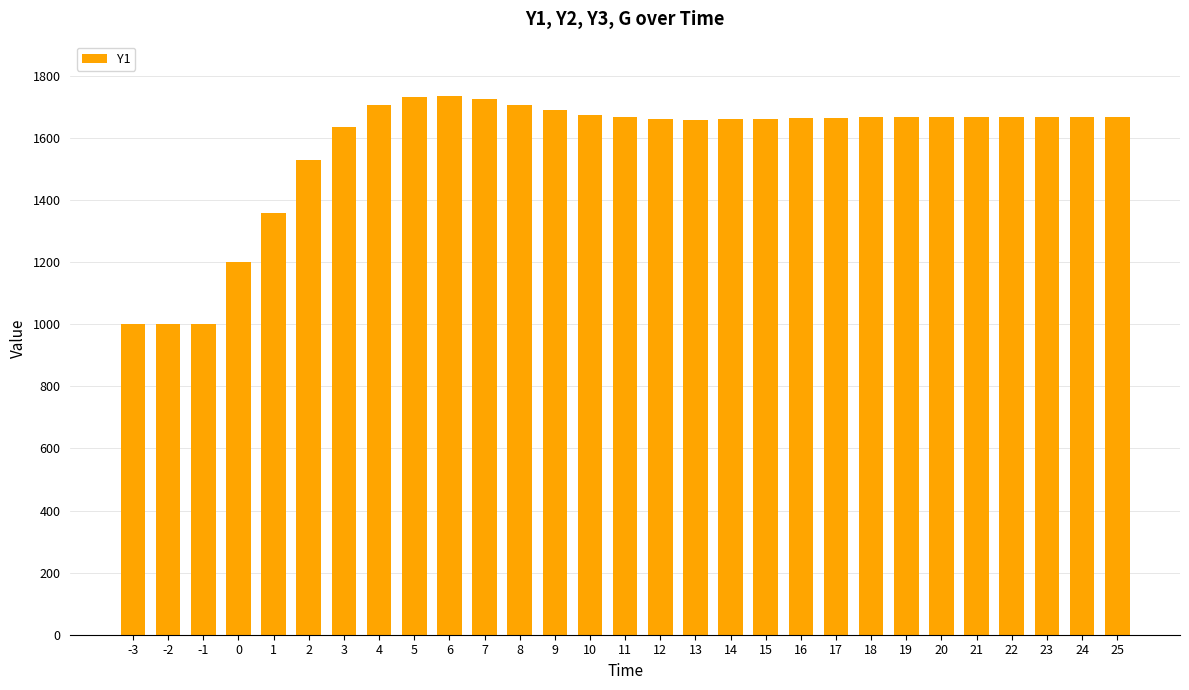

What is the change in value from 7 to 14?

-64.3